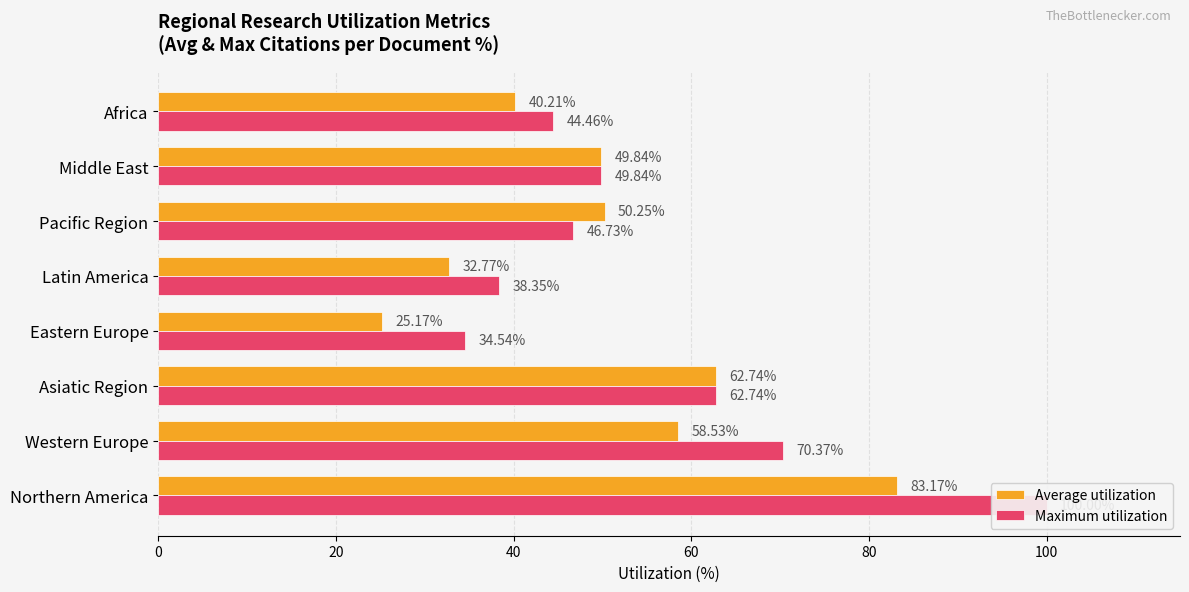

Rank the series at Latin America from lowest to highest value.

Average utilization, Maximum utilization